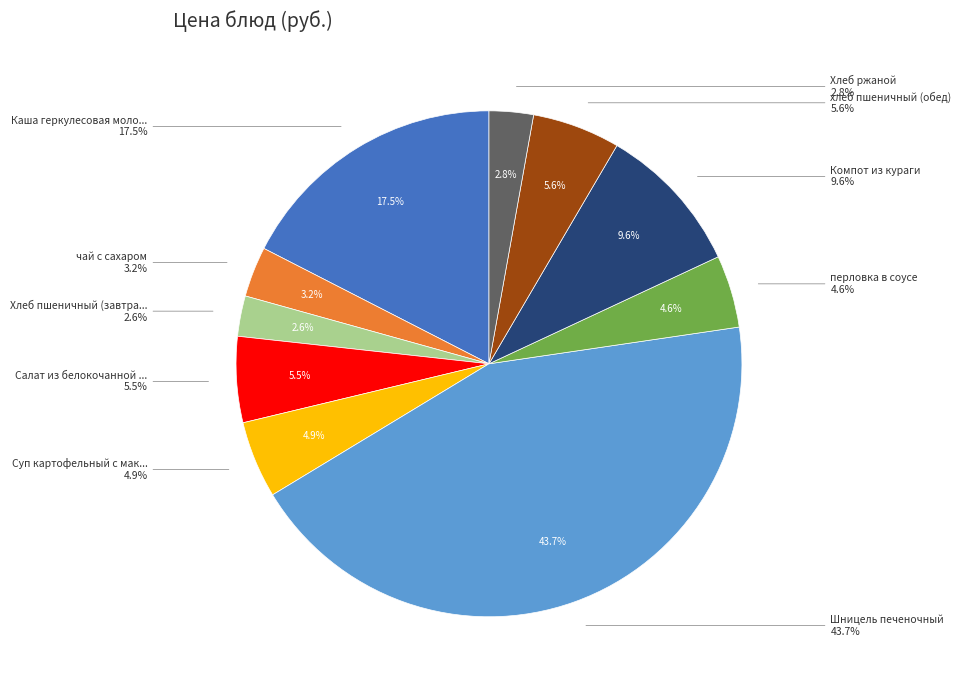

What percentage is the чай с сахаром slice, to the nearest percent?

3%